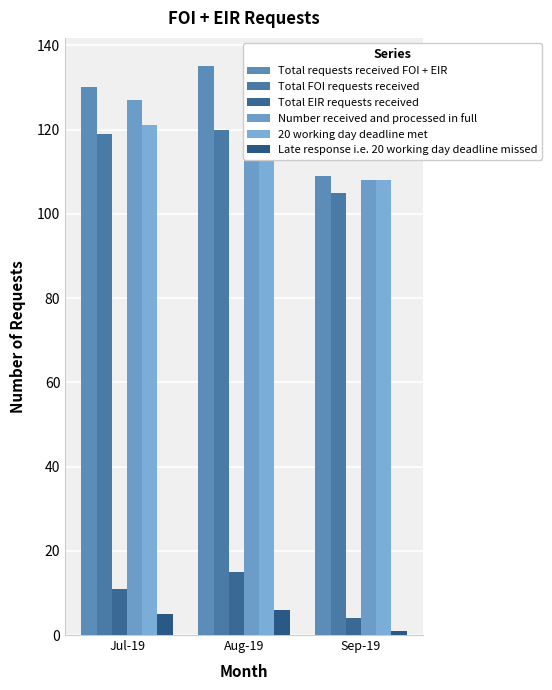

Reading left to right, what are all the values shown in this chart?

Total requests received FOI + EIR: 130	135	109
Total FOI requests received: 119	120	105
Total EIR requests received: 11	15	4
Number received and processed in full: 127	132	108
20 working day deadline met: 121	125	108
Late response i.e. 20 working day deadline missed: 5	6	1